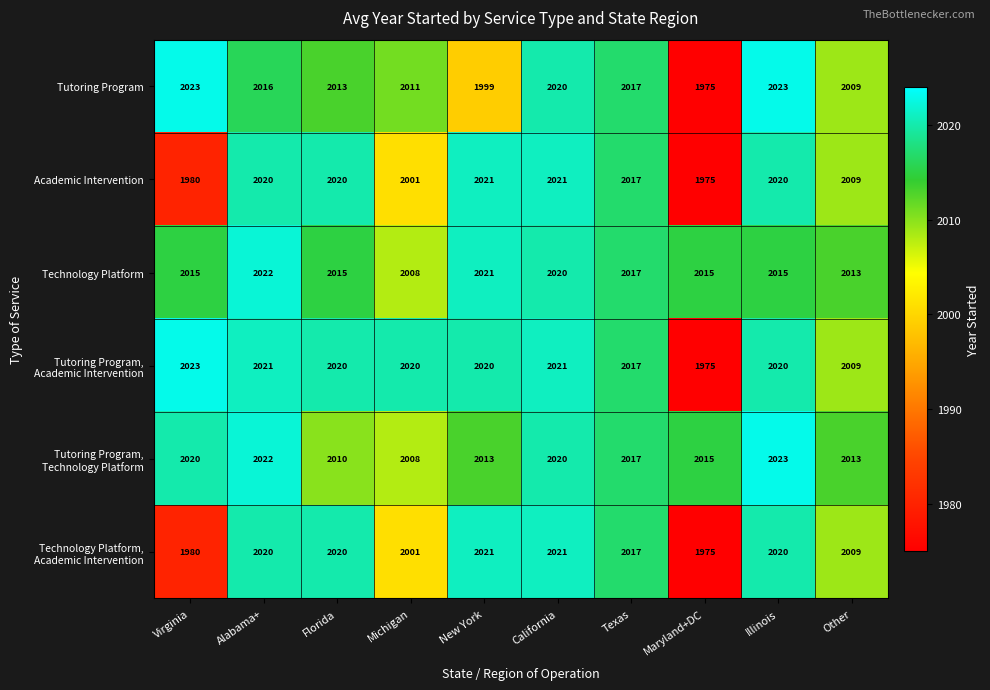

What is the approximate value of Academic Intervention at Florida?

2020